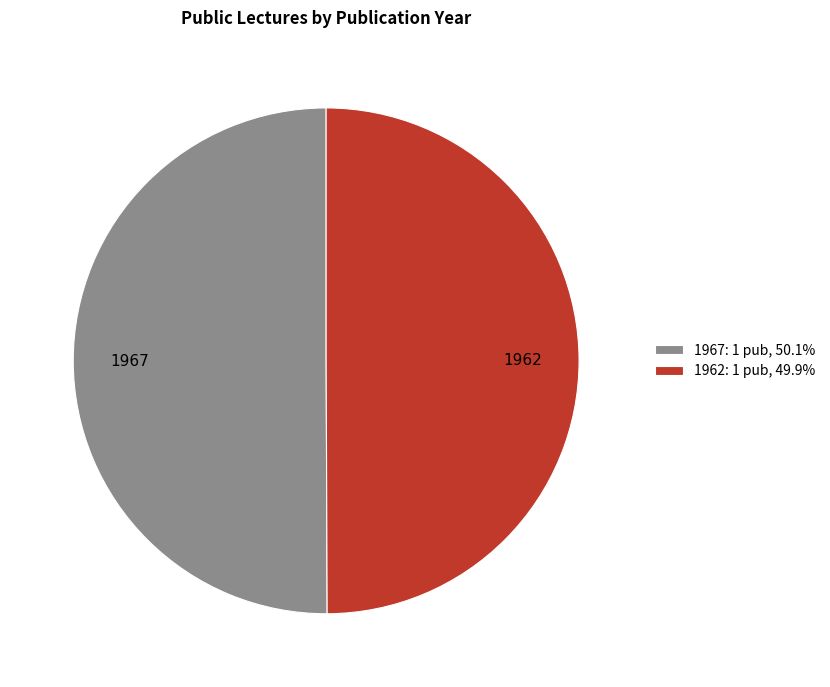

How many slices are in this pie chart?

2